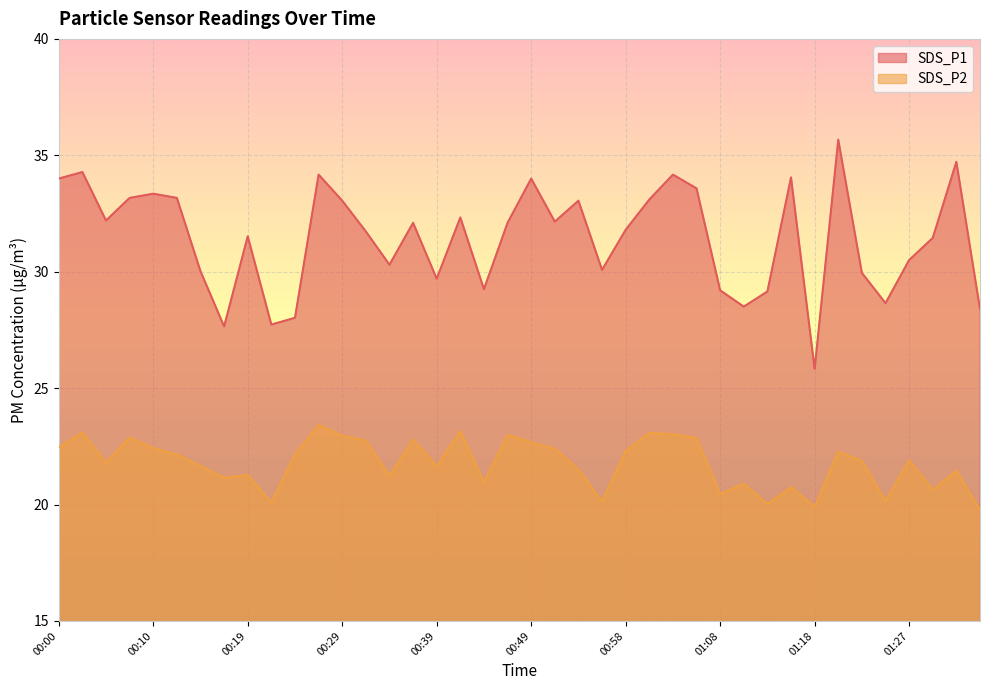

Where is SDS_P2 nearest to the value 21?

00:44